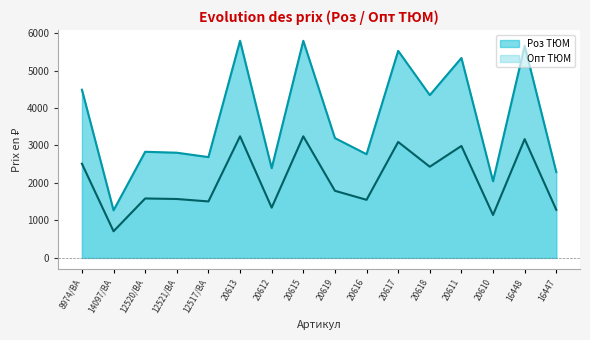

What are all the series names shown in the legend?

Роз ТЮМ, Опт ТЮМ